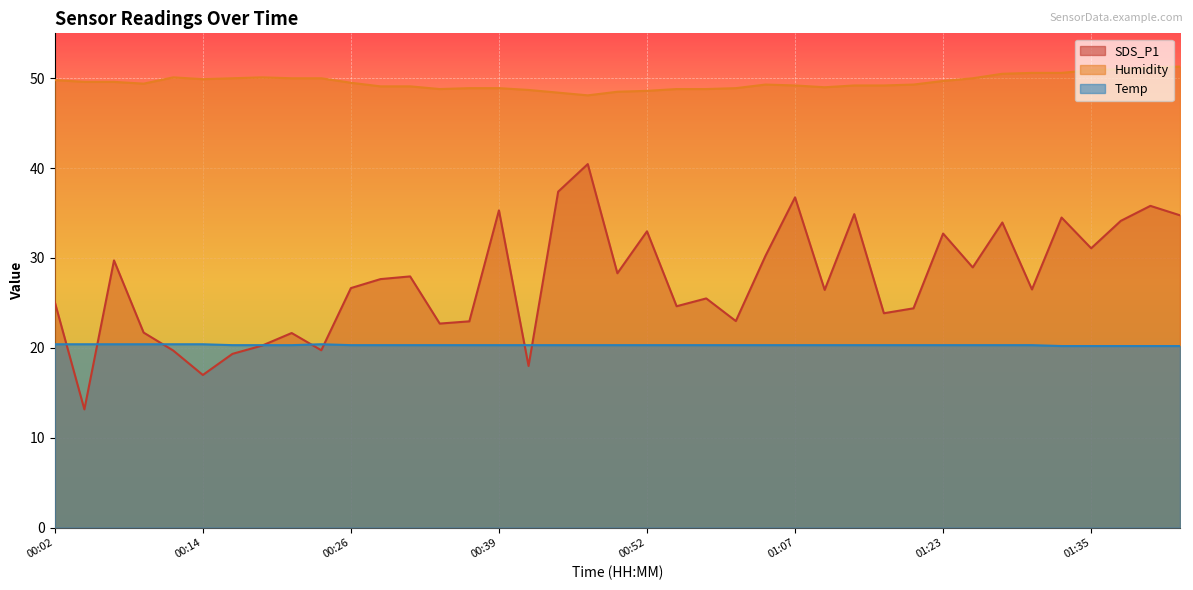

How many values in the SDS_P1 series are below 26?

17